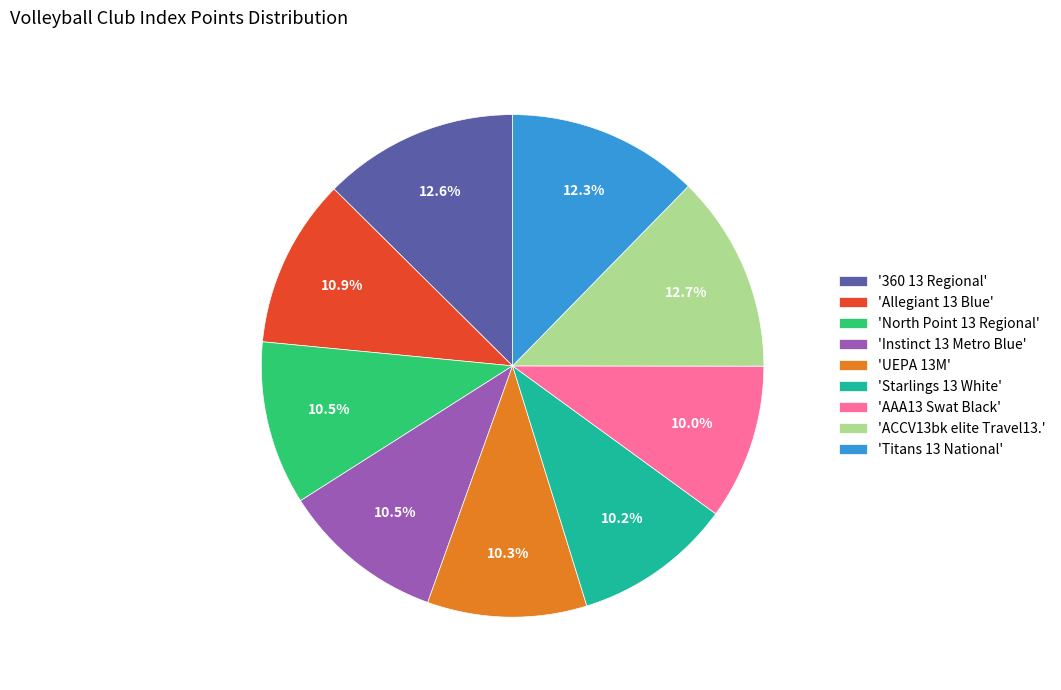

Does 'UEPA 13M' represent more than half of the total?

No